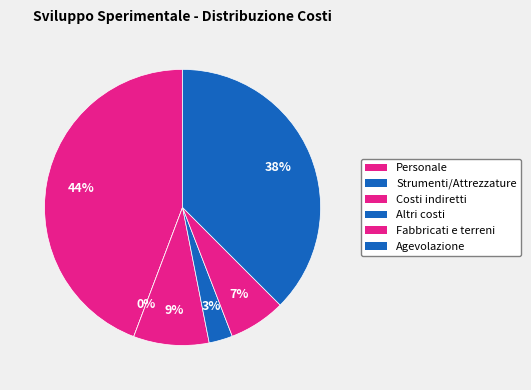

How many slices are in this pie chart?

6